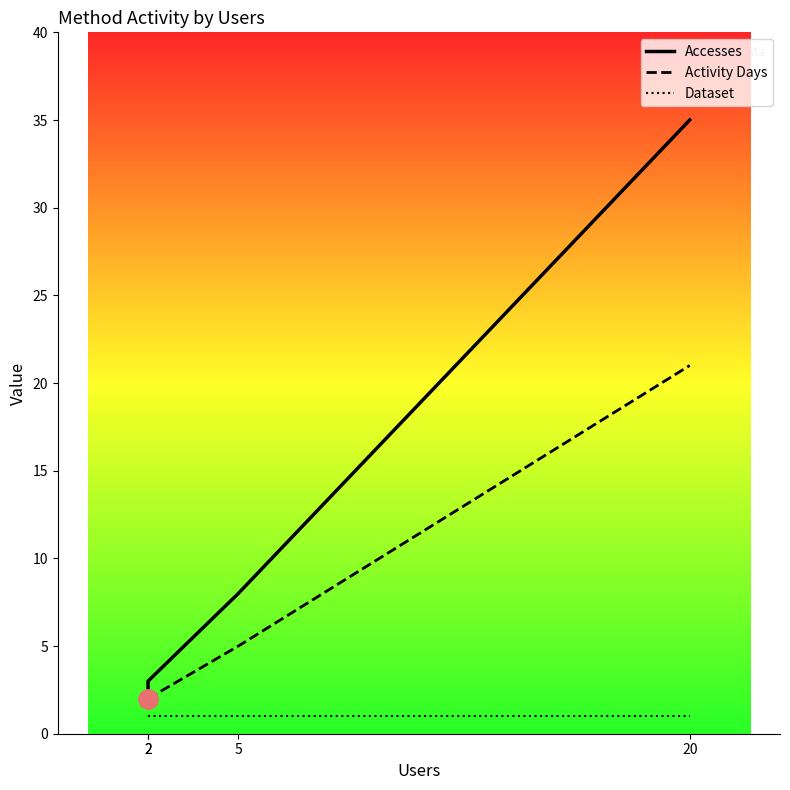

True or false: Dataset has more than 2 interior local peaks.

False